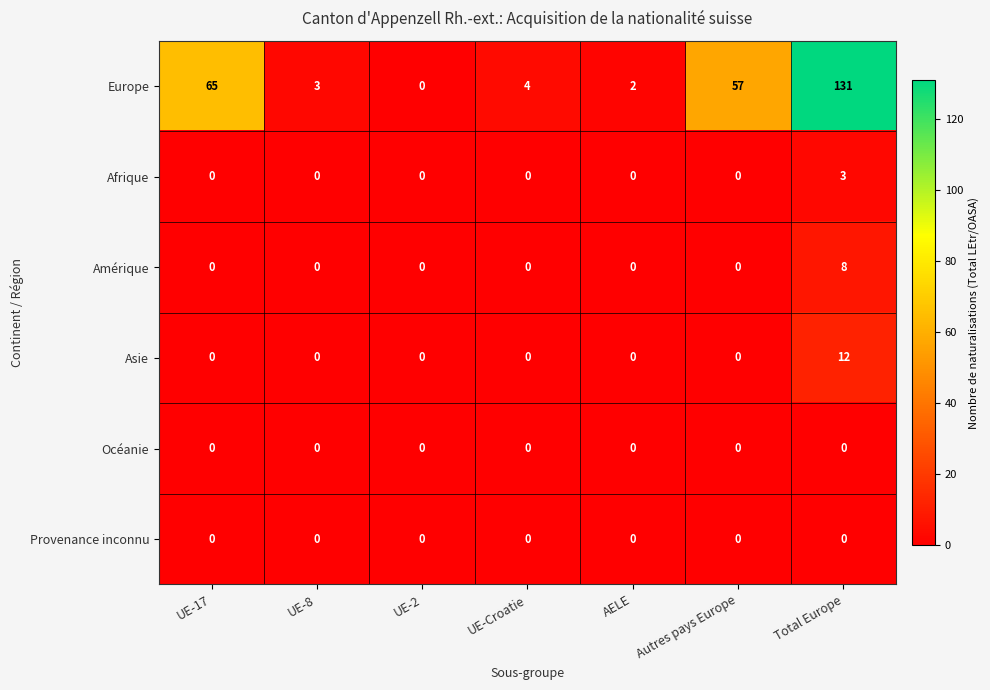

How many series are shown in this chart?

6